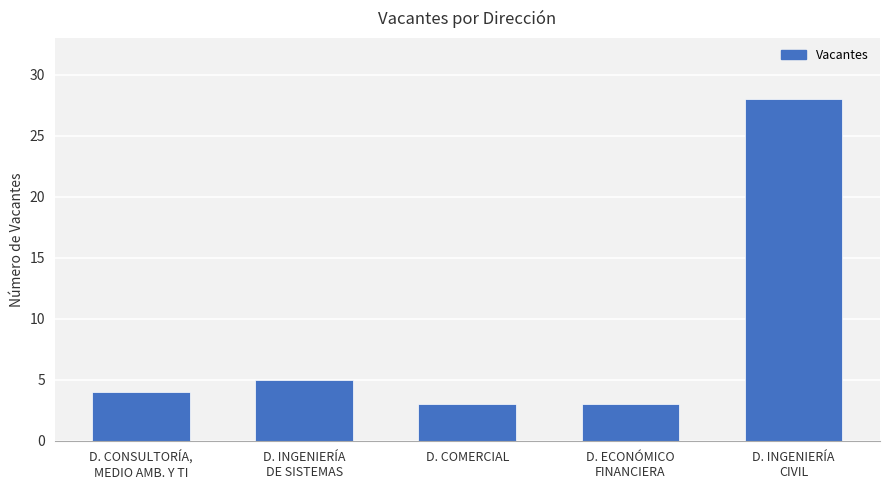

What is the smallest value displayed?

3